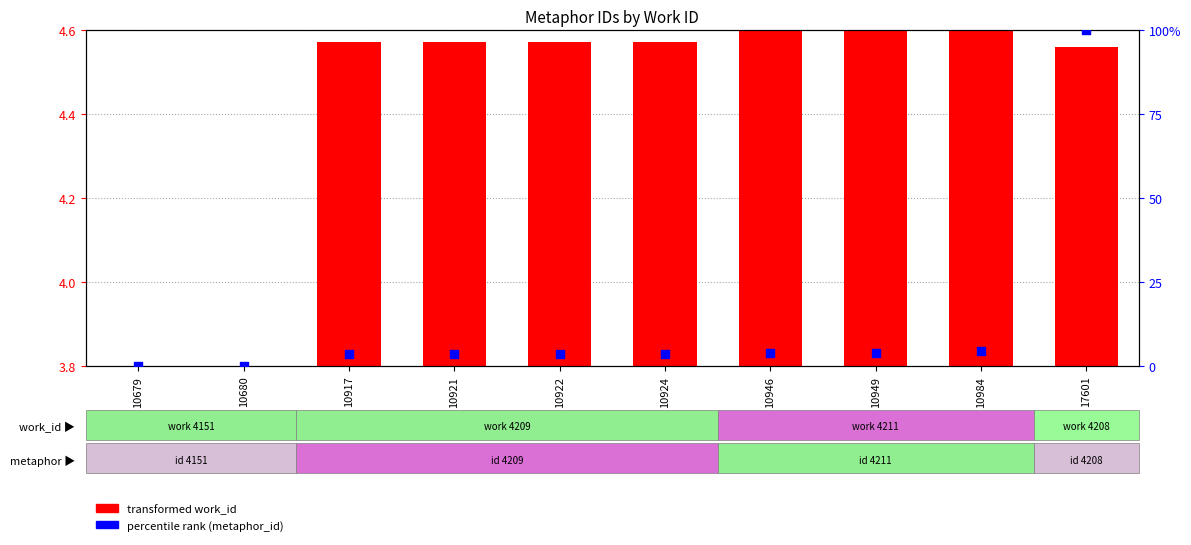

At which category is the sum across all series the highest?

17601